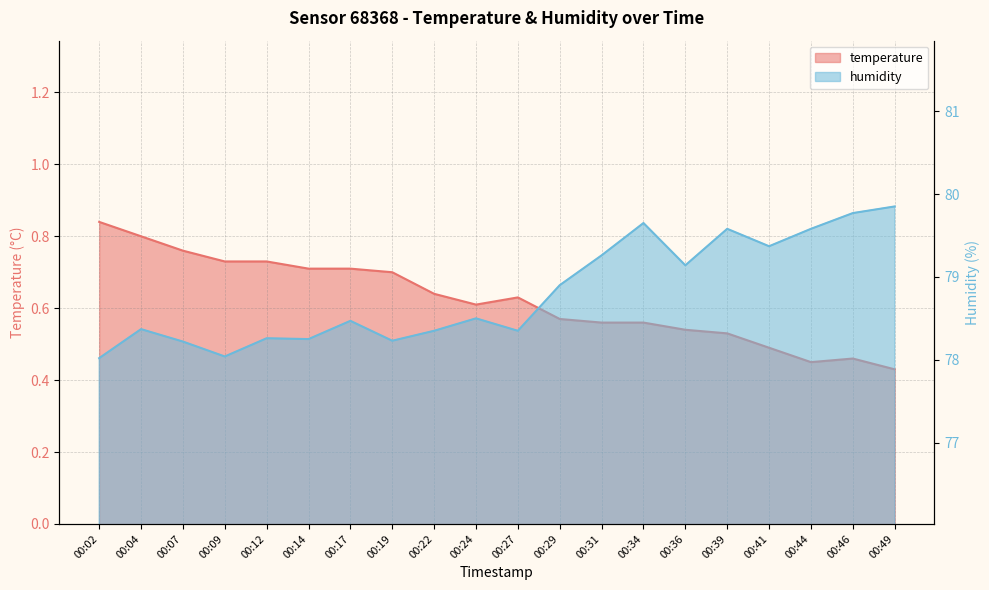

True or false: temperature has a value of 1.0 at 00:14.

False